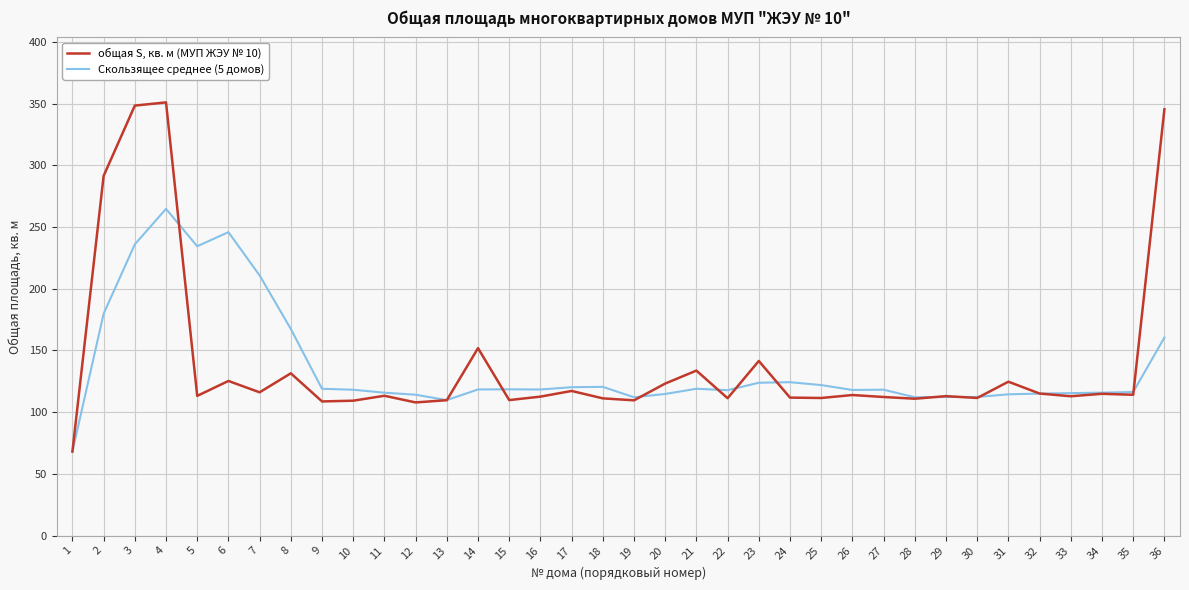

List the series in order of their overall mean, highest first.

общая S, кв. м (МУП ЖЭУ № 10), Скользящее среднее (5 домов)